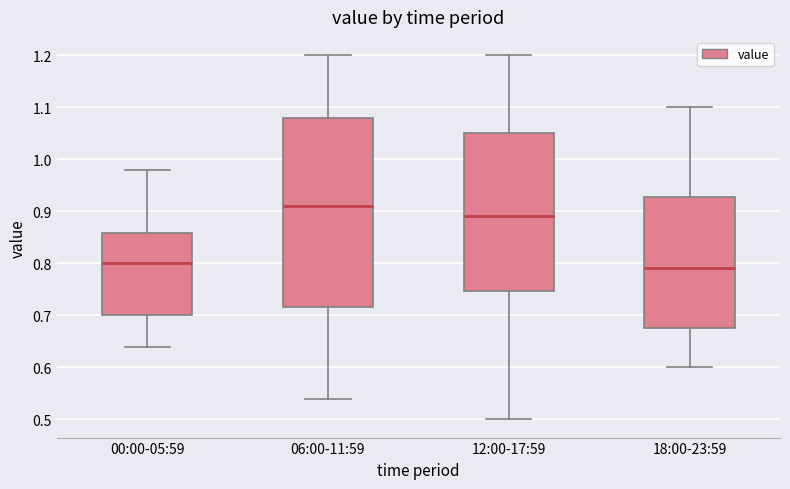

Which box's median line is the lowest?

18:00-23:59